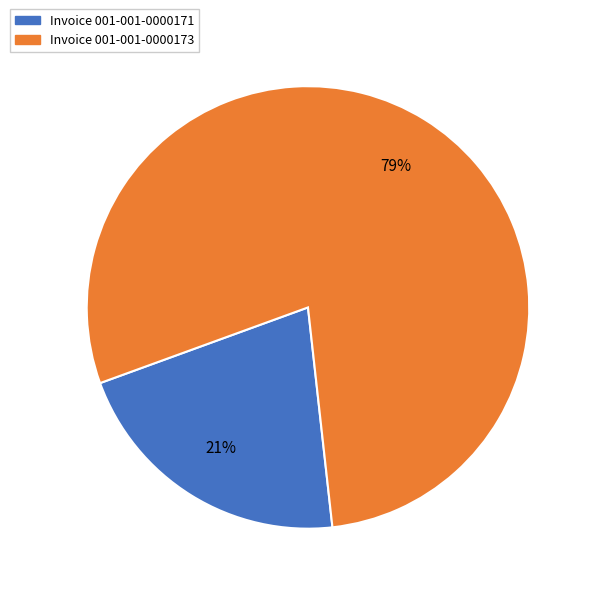

Which category has the smallest portion of the pie?

Invoice 001-001-0000171